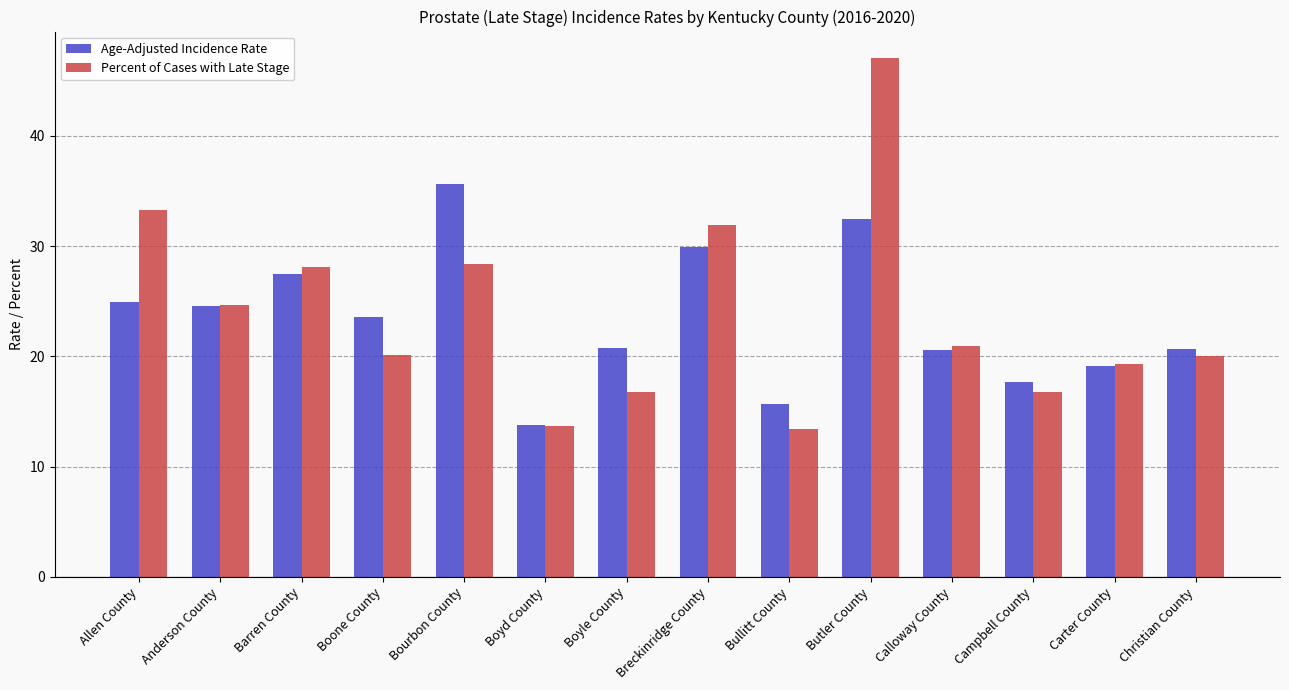

Between Bourbon County and Butler County, which series saw the biggest shift?

Percent of Cases with Late Stage